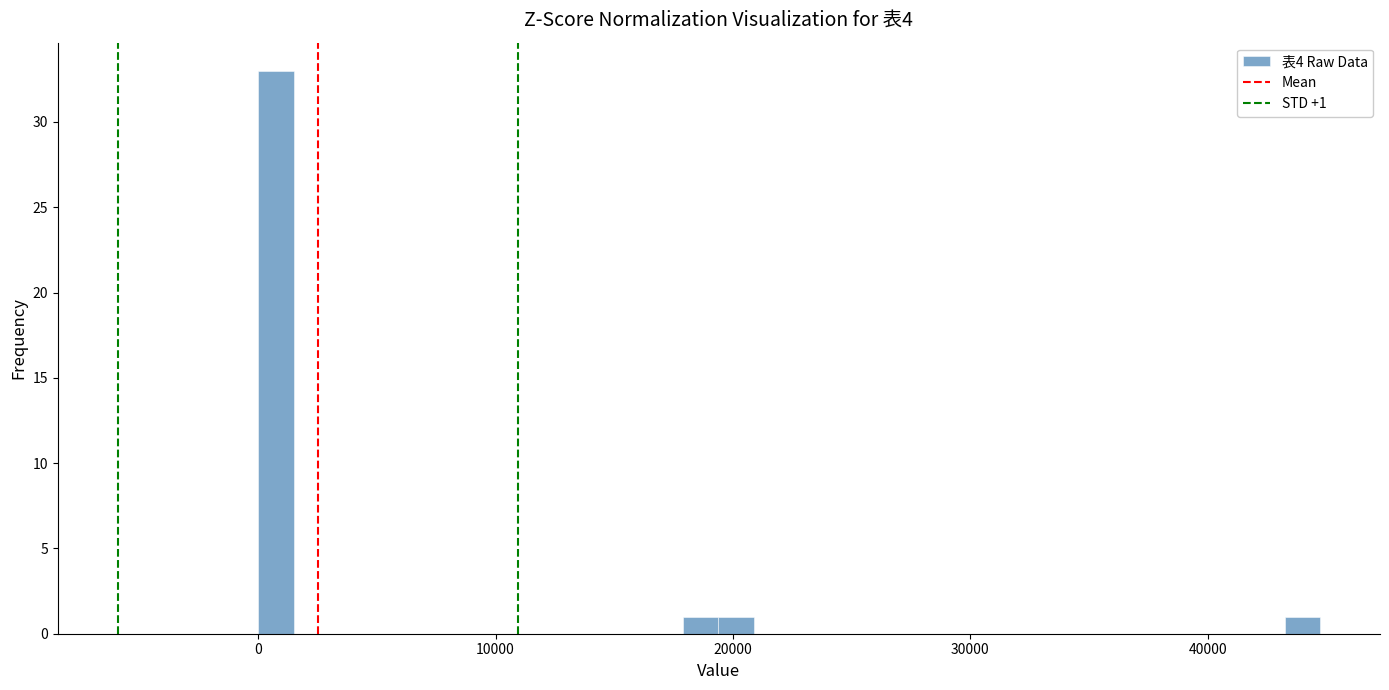

Around what value on the x-axis is the tallest bar? Give the approximate position of its centre, as read against the axis.

1000